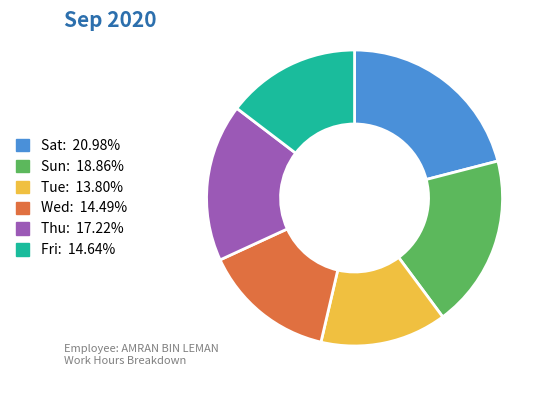

Which has a higher value, Tue or Sat?

Sat